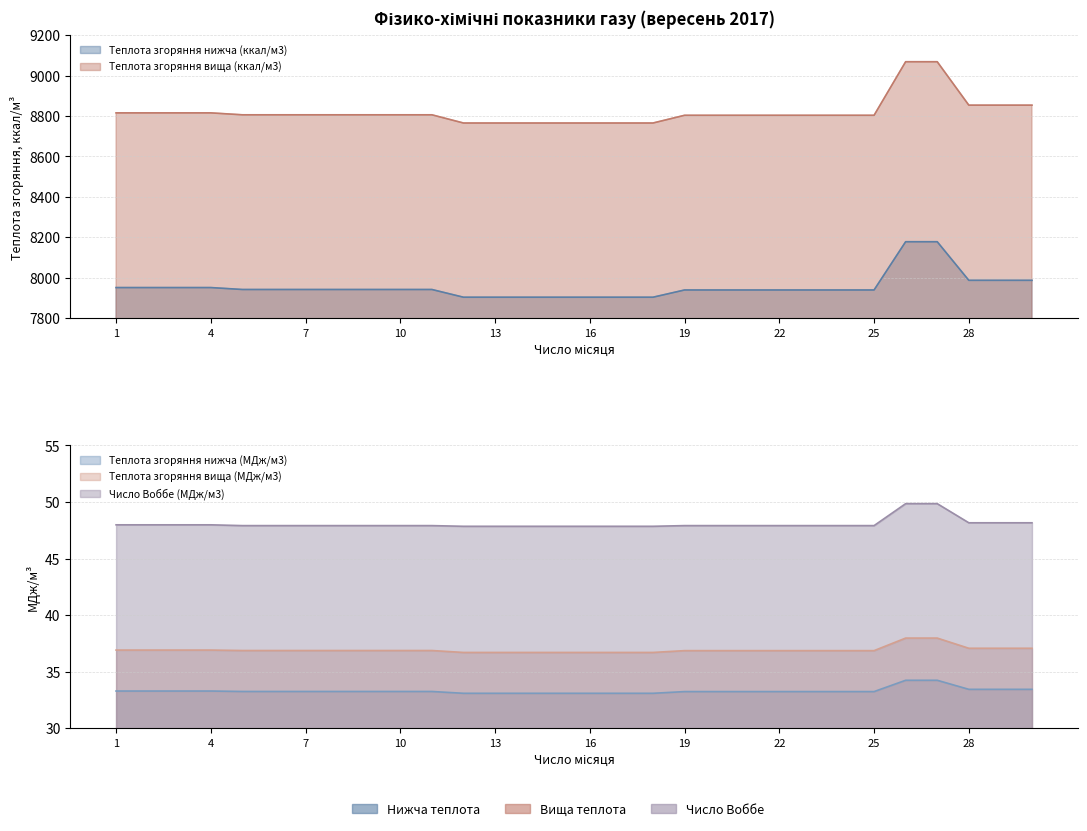

The Число Воббе (МДж/м3) series shows 47.9 at 16. True or false?

True